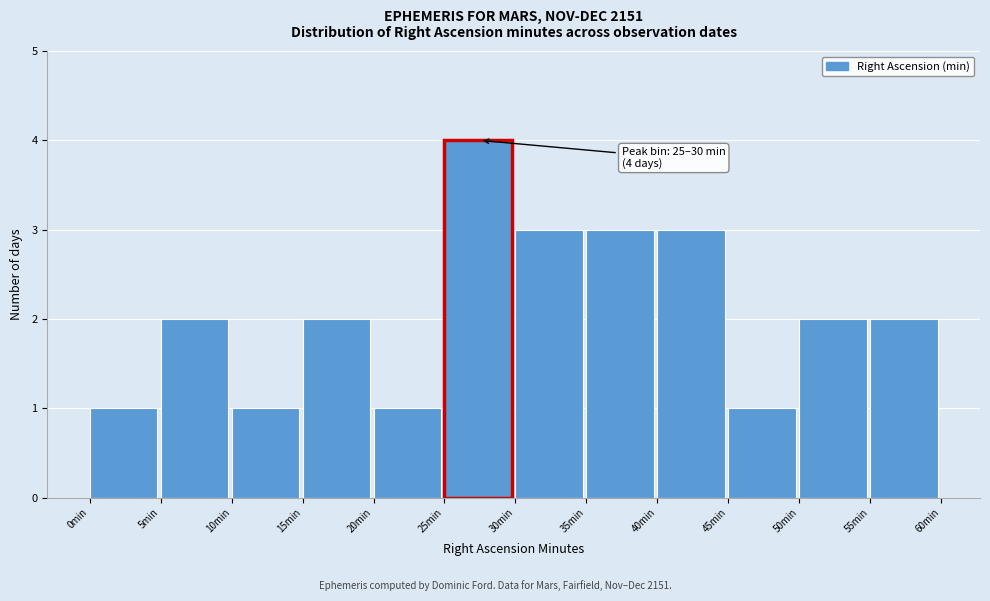

Which range on the x-axis has the tallest bar?

25 to 30